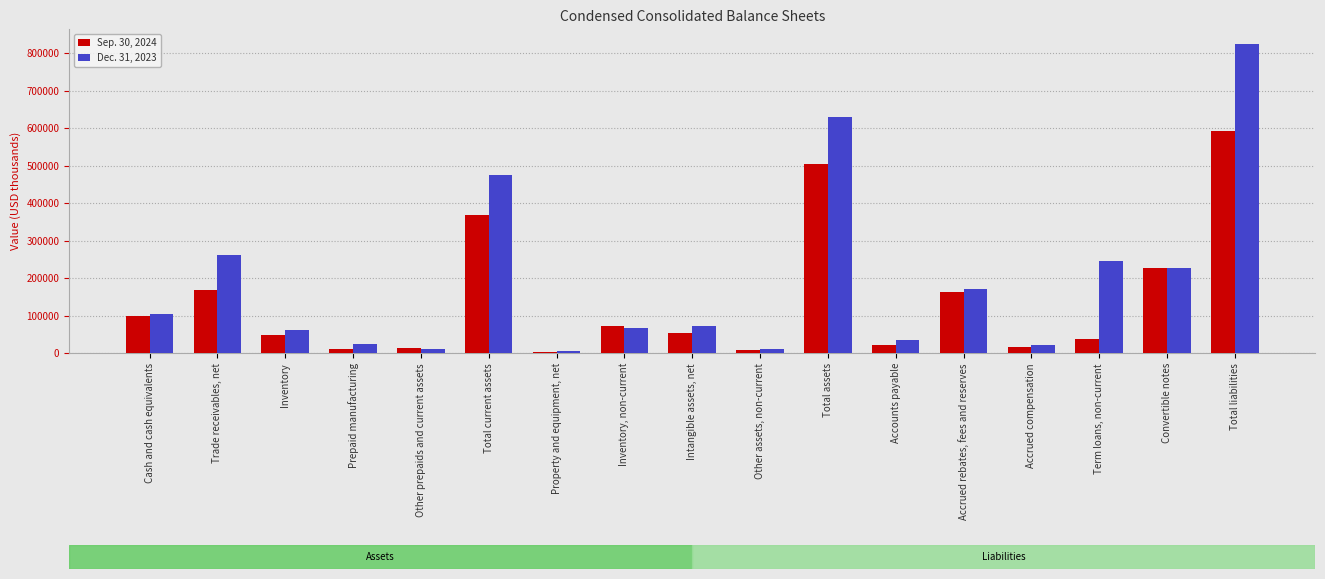

Rank the series at Property and equipment, net from highest to lowest value.

Dec. 31, 2023, Sep. 30, 2024